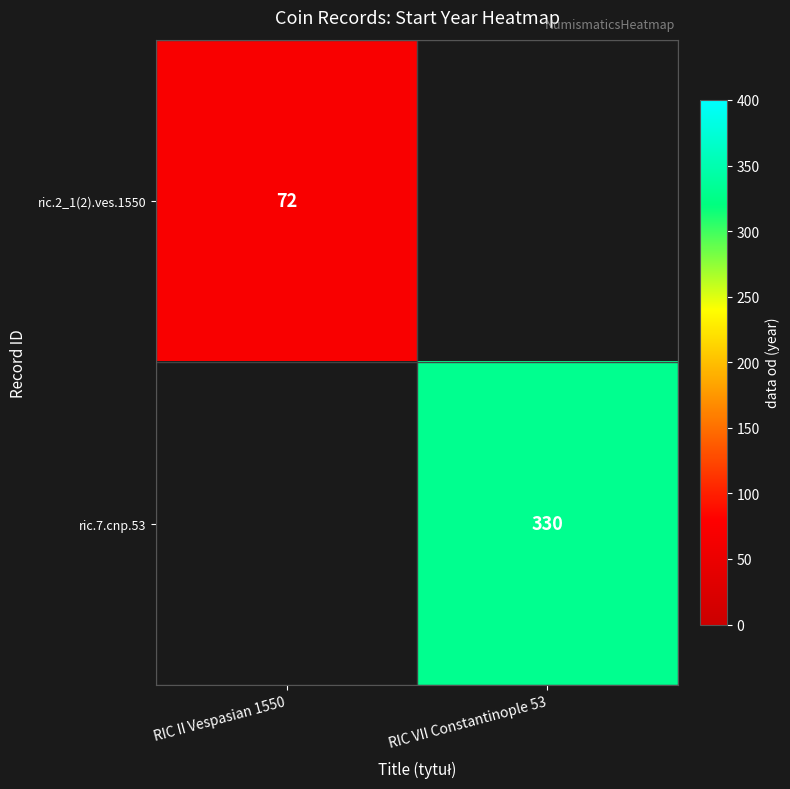

The ric.2_1(2).ves.1550 series shows 26 at RIC II Vespasian 1550. True or false?

False